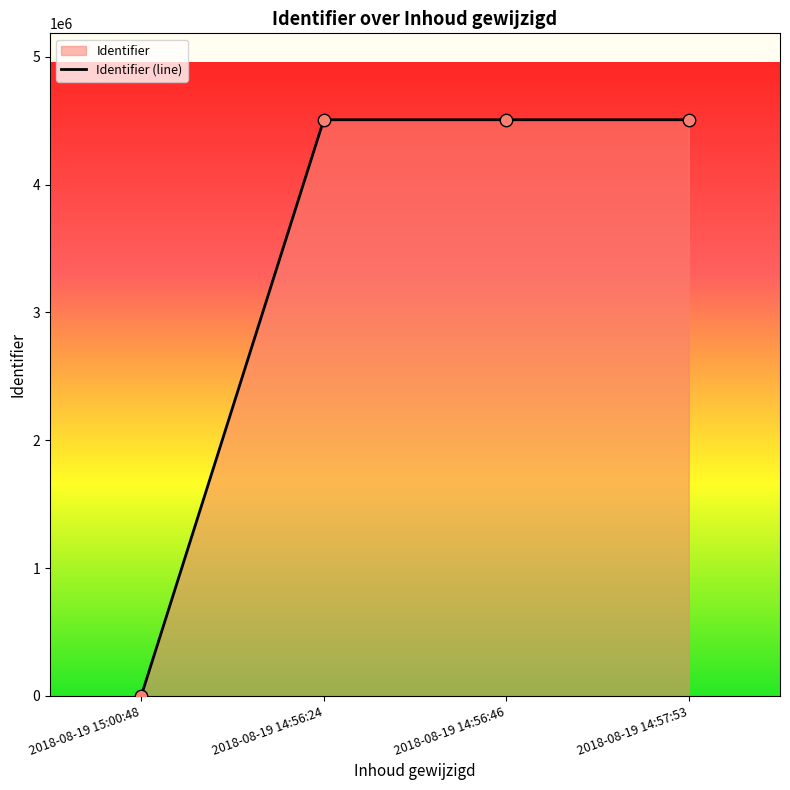

What is the change in value from 2018-08-19 14:56:46 to 2018-08-19 14:57:53?

+1